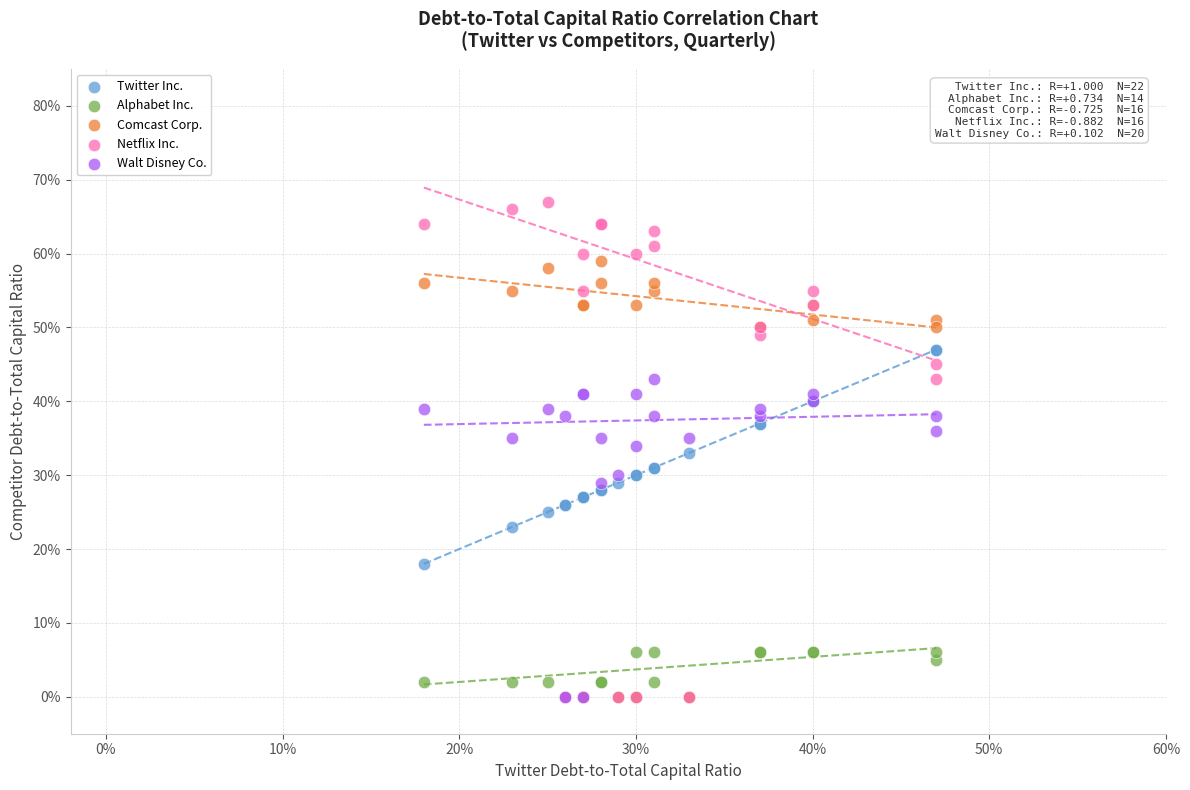

Which series contains the highest Y value?

Netflix Inc.